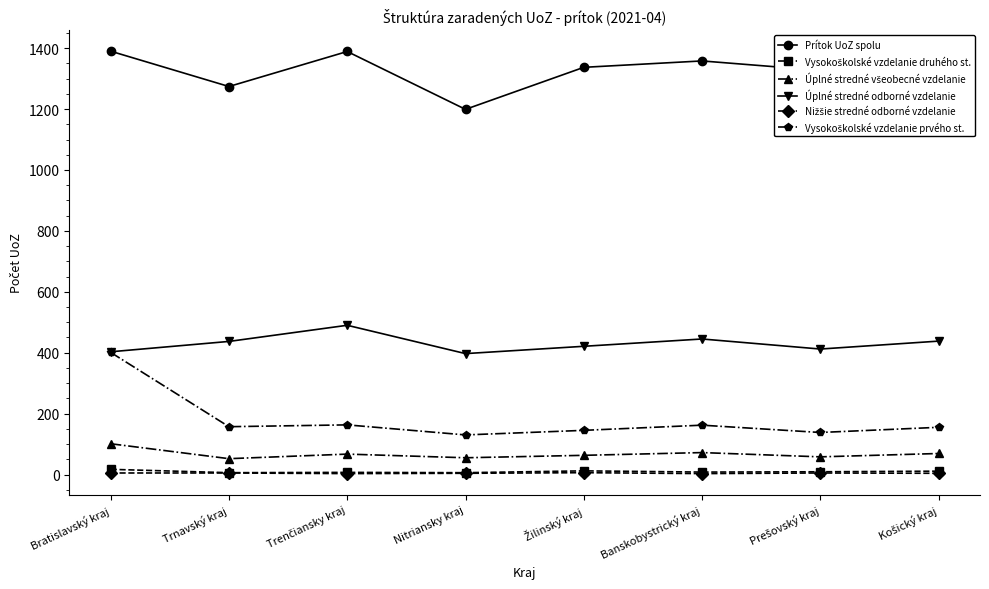

Does the chart display data point markers on the line(s)?

Yes